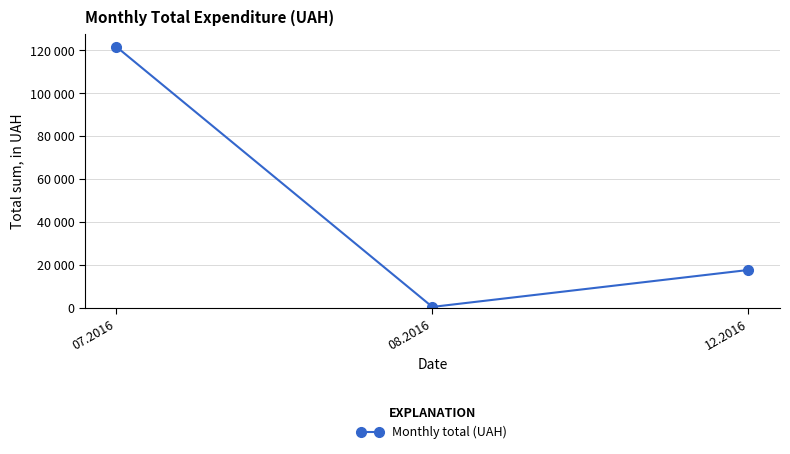

The chart shows a value of 121634.4 at 07.2016. True or false?

True